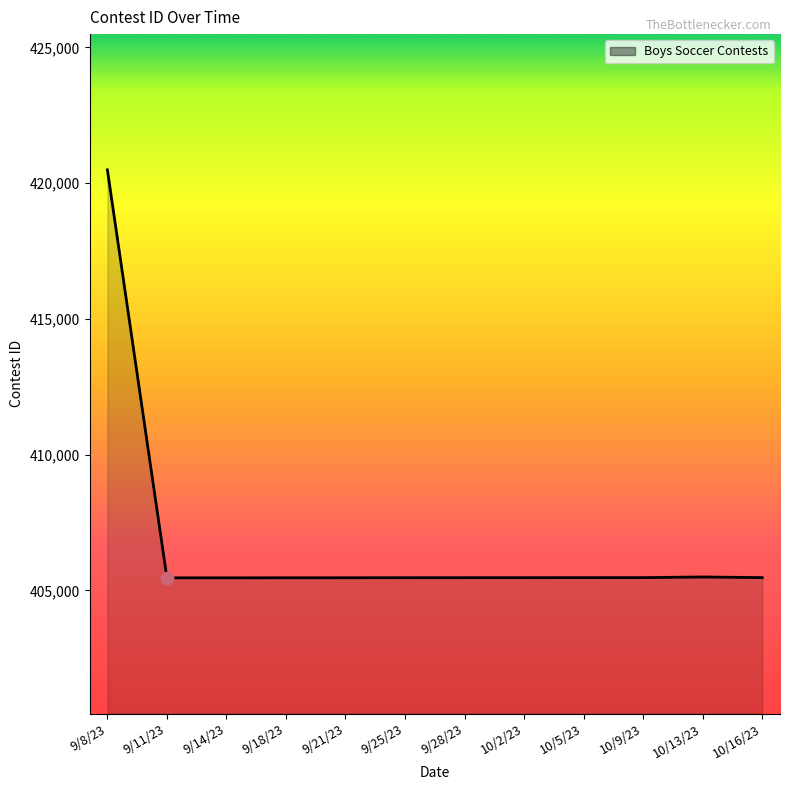

What is the ratio of the value at 10/5/23 to the value at 10/2/23?

1.0